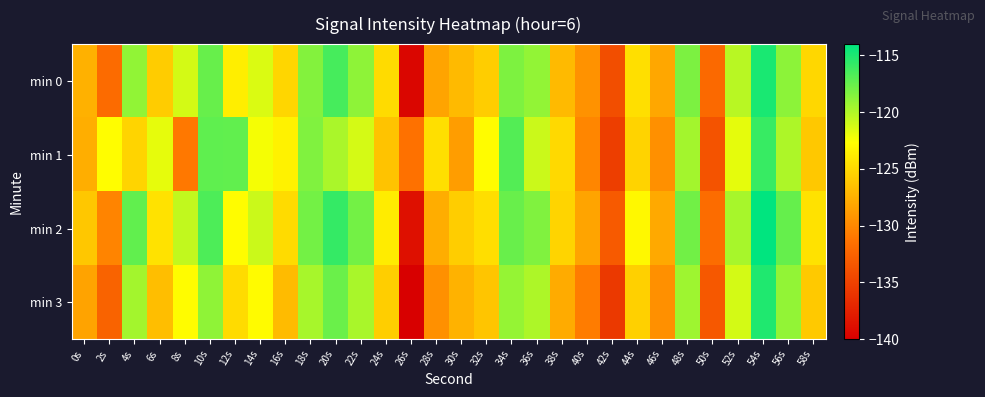

What is the maximum value shown in the chart?

-113.6